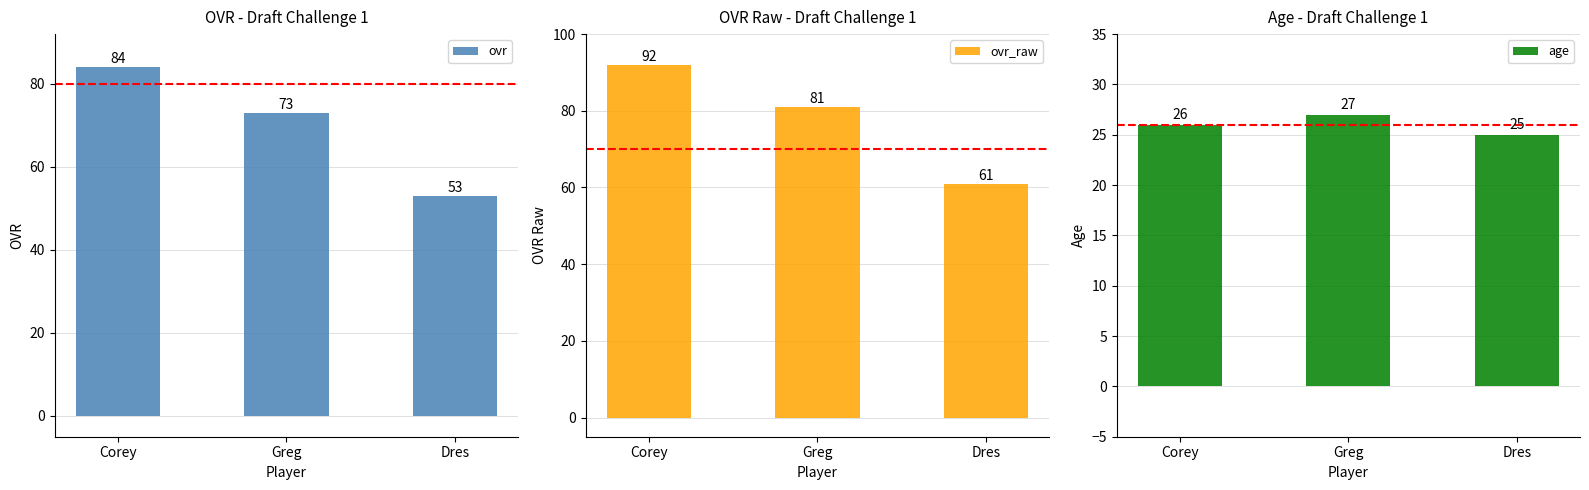

The age series shows 26 at Corey. True or false?

True